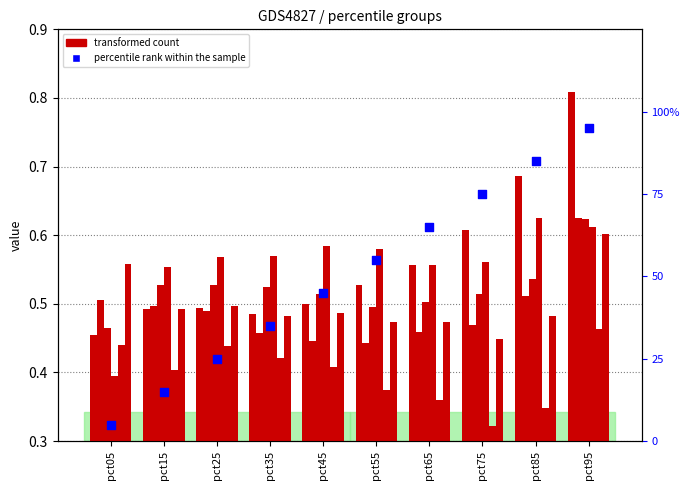

What is the total value across all series at pct55?

2.9